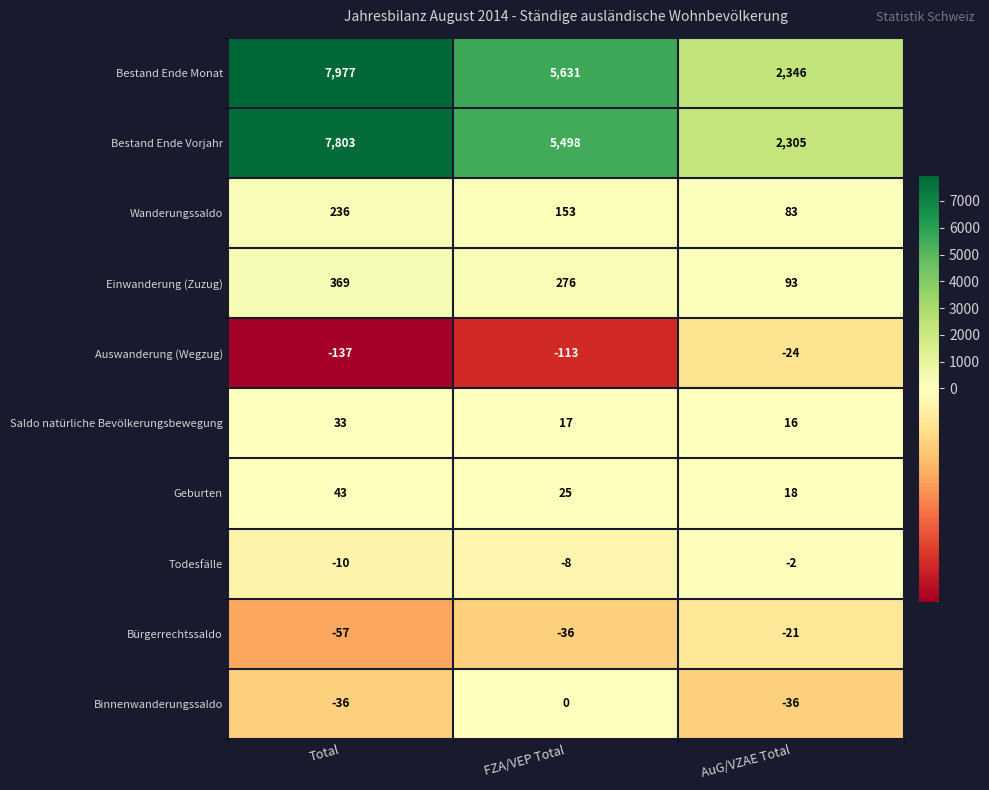

Reading right to left, list all the values displayed in this chart.

Bestand Ende Monat: 2346	5631	7977
Bestand Ende Vorjahr: 2305	5498	7803
Wanderungssaldo: 83	153	236
Einwanderung (Zuzug): 93	276	369
Auswanderung (Wegzug): -24	-113	-137
Saldo natürliche Bevölkerungsbewegung: 16	17	33
Geburten: 18	25	43
Todesfälle: -2	-8	-10
Bürgerrechtssaldo: -21	-36	-57
Binnenwanderungssaldo: -36	0	-36